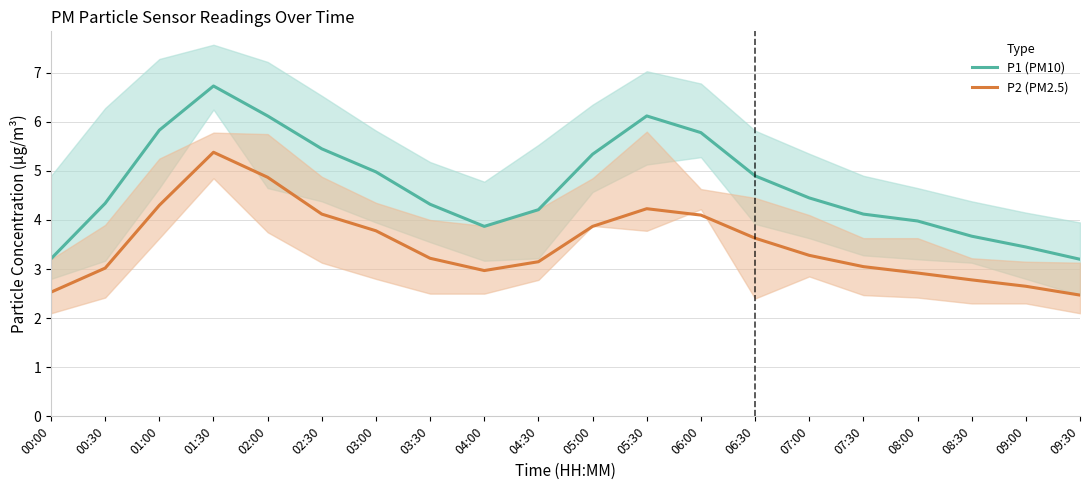

At which label is P2 (PM2.5) closest to 3?

00:30